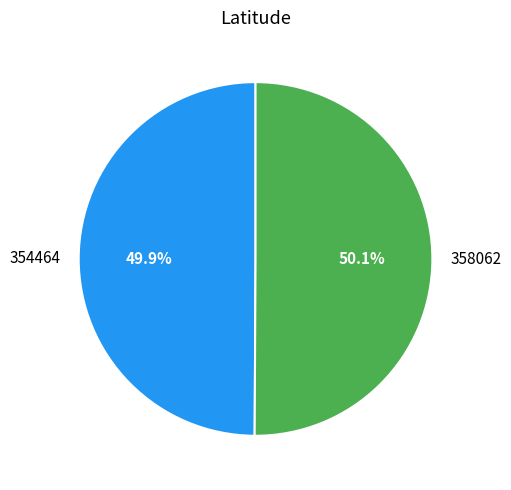

Is there any slice that represents more than half of the pie?

Yes